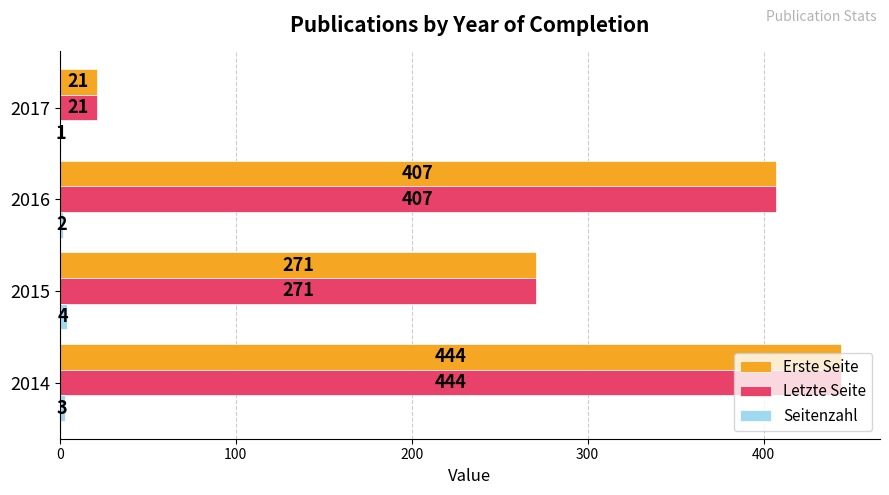

What value does the Letzte Seite series have at 2016?

407.0